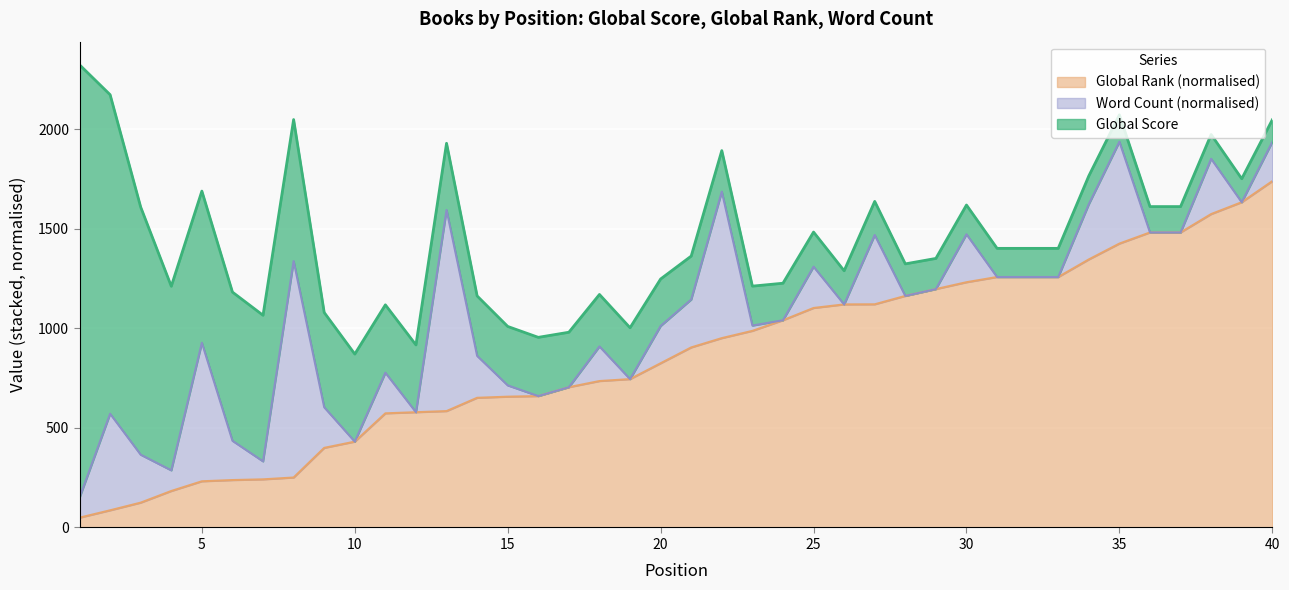

What is the difference between the Global Score values at 33 and 7?

590